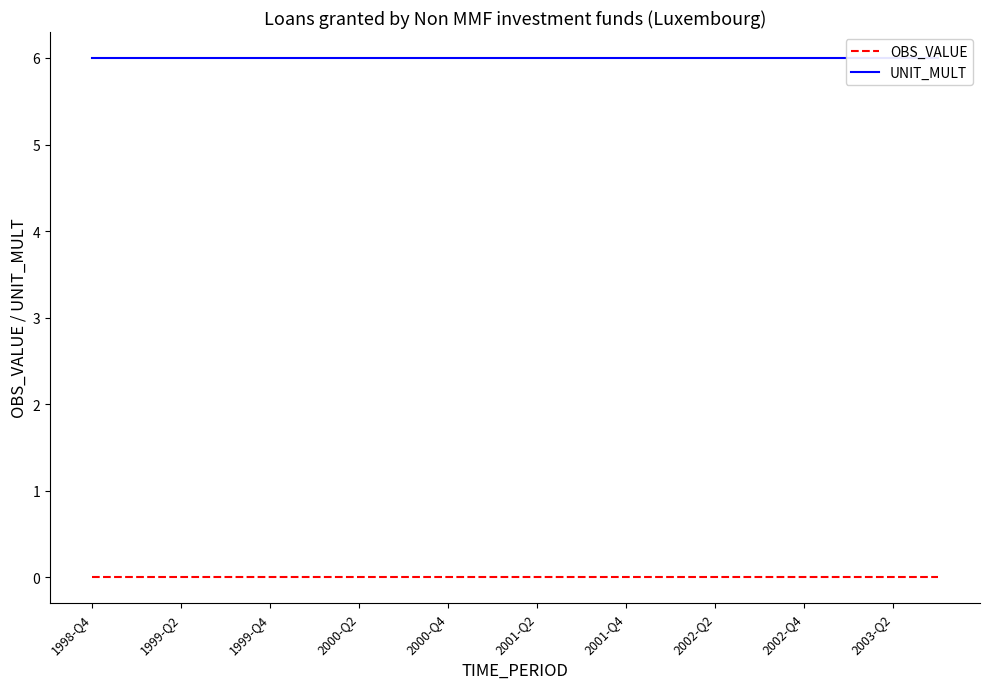

Reading left to right, what are all the values shown in this chart?

OBS_VALUE: 0	0	0	0	0	0	0	0	0	0	0	0	0	0	0	0	0	0	0	0
UNIT_MULT: 6	6	6	6	6	6	6	6	6	6	6	6	6	6	6	6	6	6	6	6